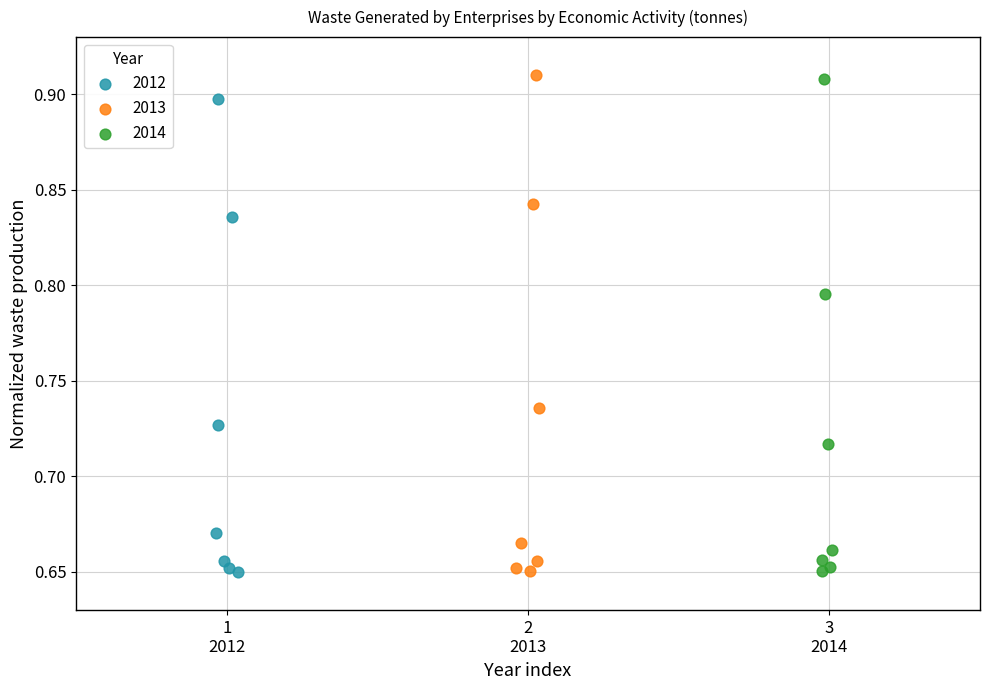

Which series has the largest Y range (max minus min)?

2013